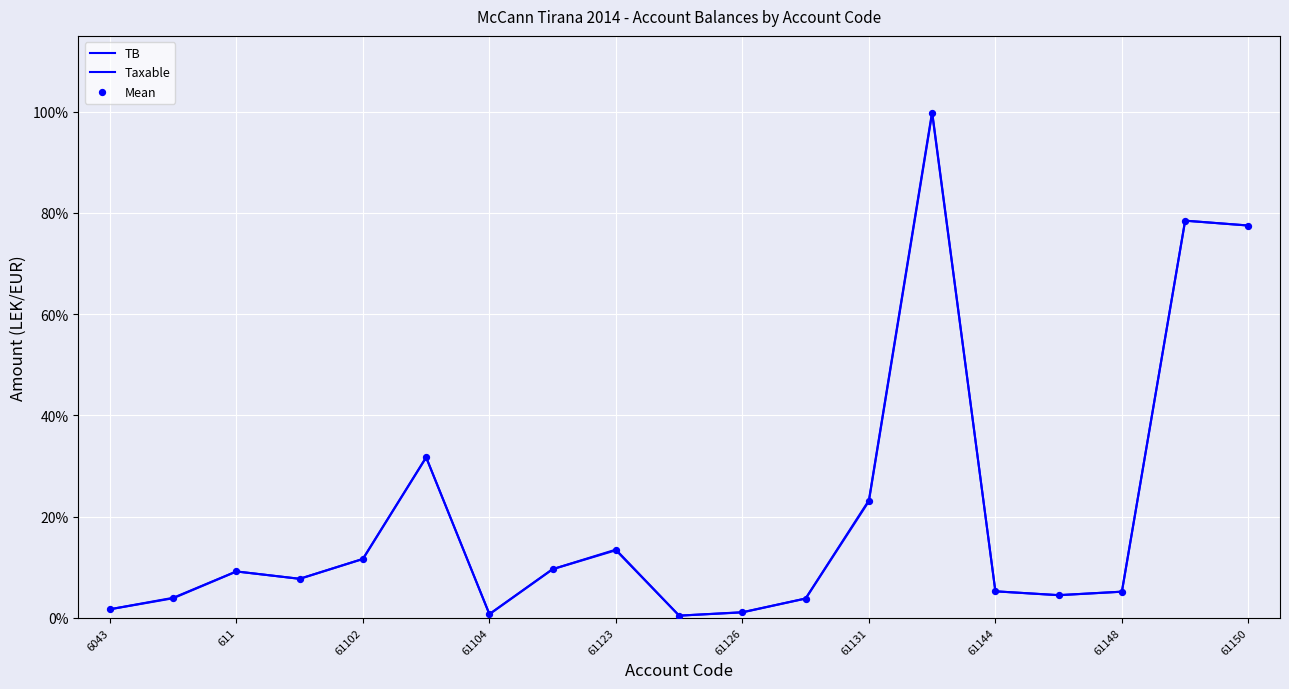

Which series reaches the minimum Y coordinate?

TB